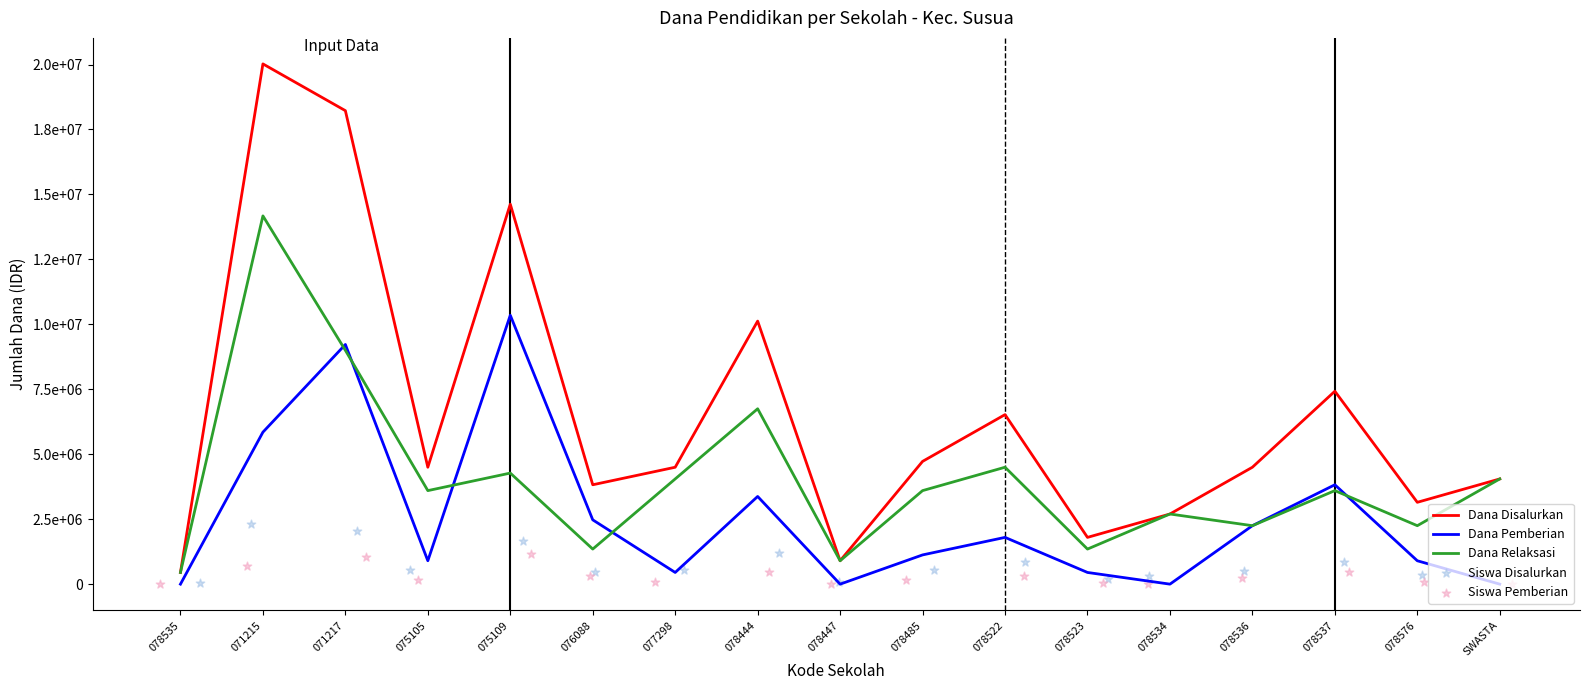

What are all the series names shown in the legend?

Dana Disalurkan, Dana Pemberian, Dana Relaksasi, Siswa Disalurkan, Siswa Pemberian